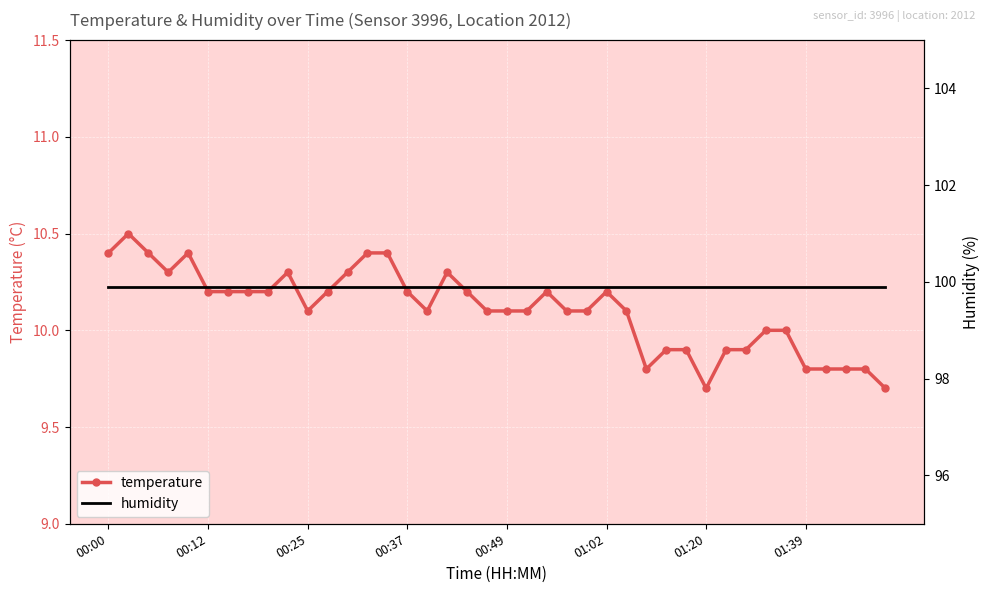

The value of temperature at 36 is 9.8. True or false?

True